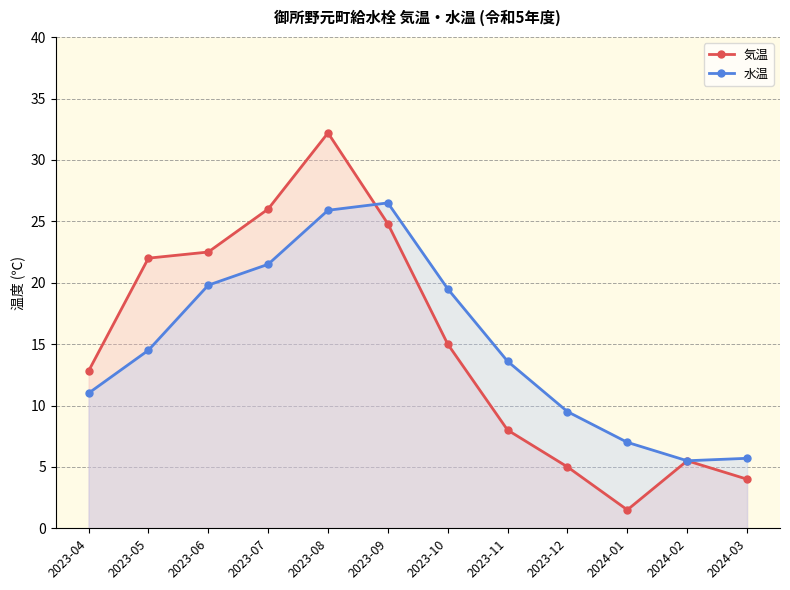

How many values in the 気温 series are below 15?

6